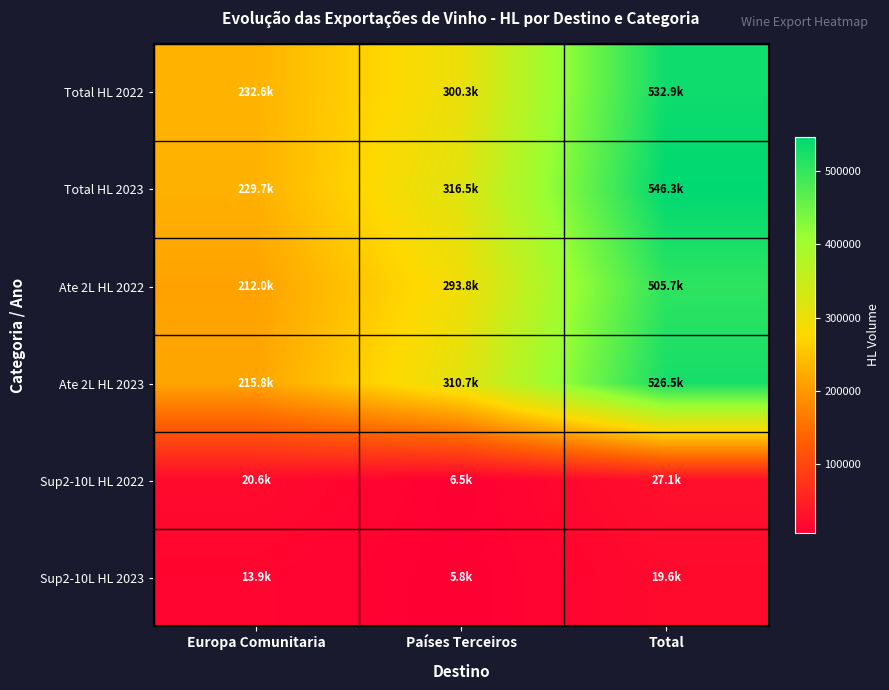

Which has a higher value, Total or Europa Comunitaria?

Total